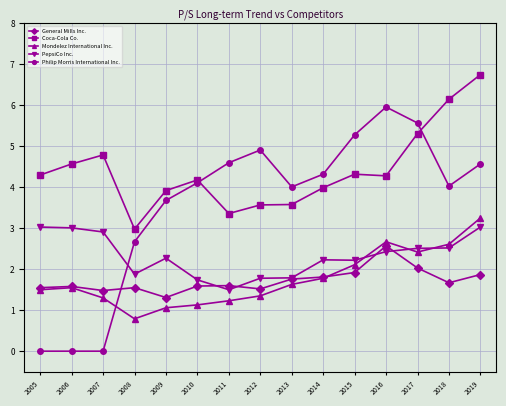

Between 2011 and 2018, which series saw the biggest shift?

Coca-Cola Co.